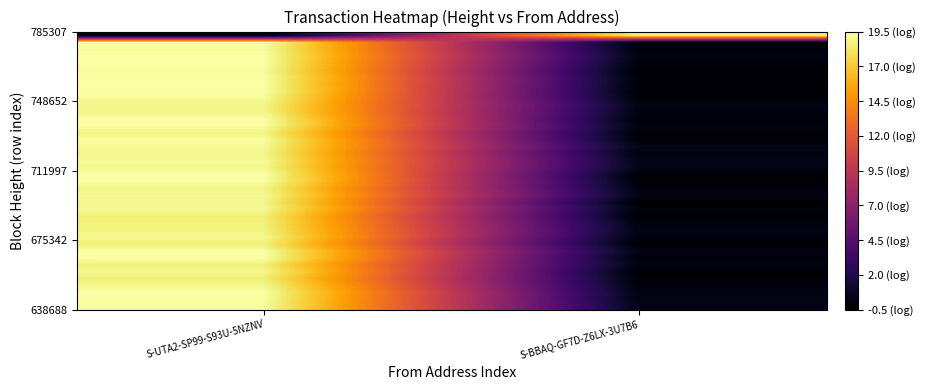

How many series are shown in this chart?

40